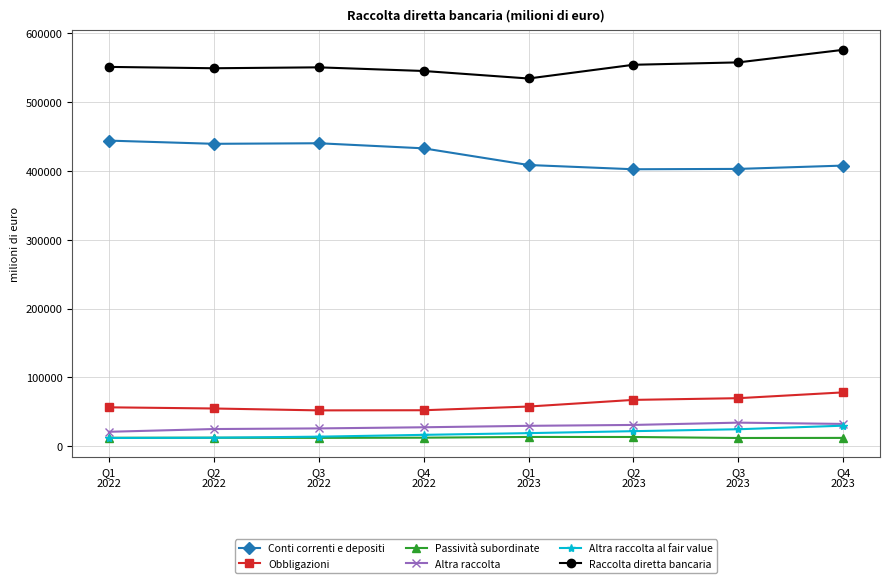

What is the label of the 2nd point from the left?

Q2
2022